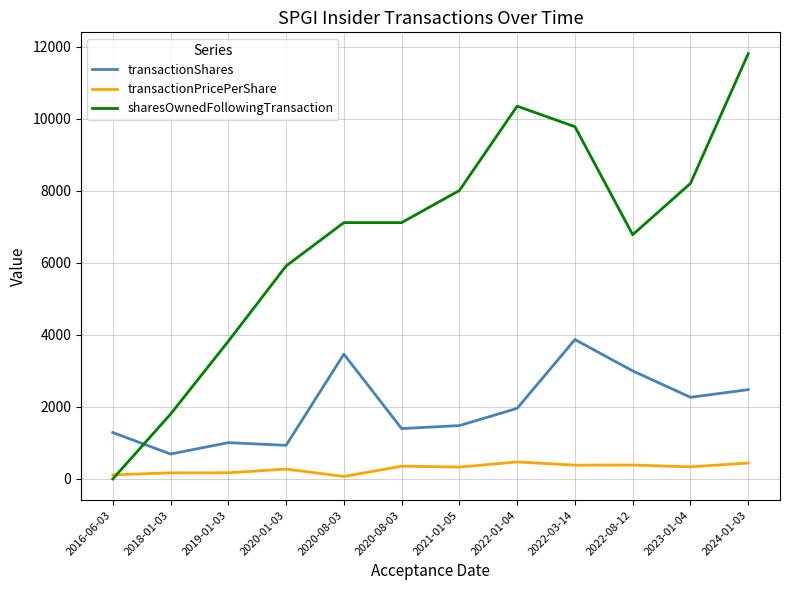

True or false: sharesOwnedFollowingTransaction has more than 1 points higher than both neighbors.

False